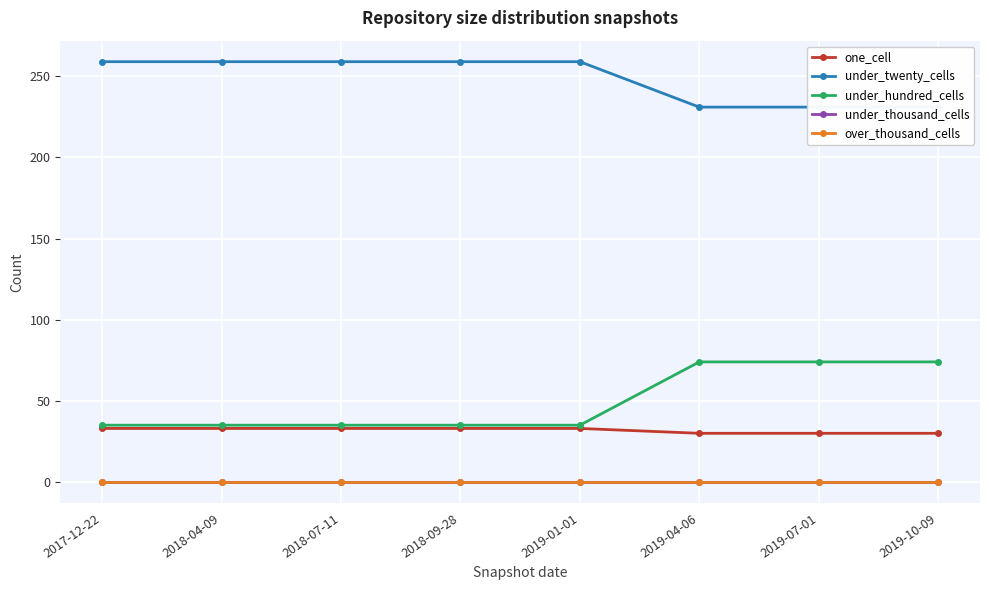

How many series are shown in this chart?

5